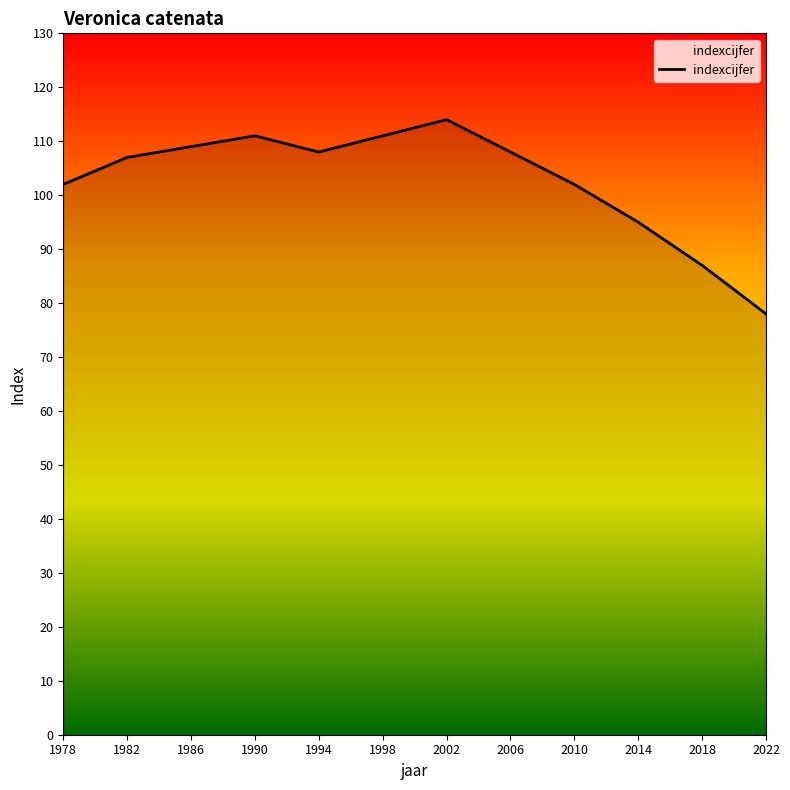

Between 1978 and 1982, which is larger?

1982